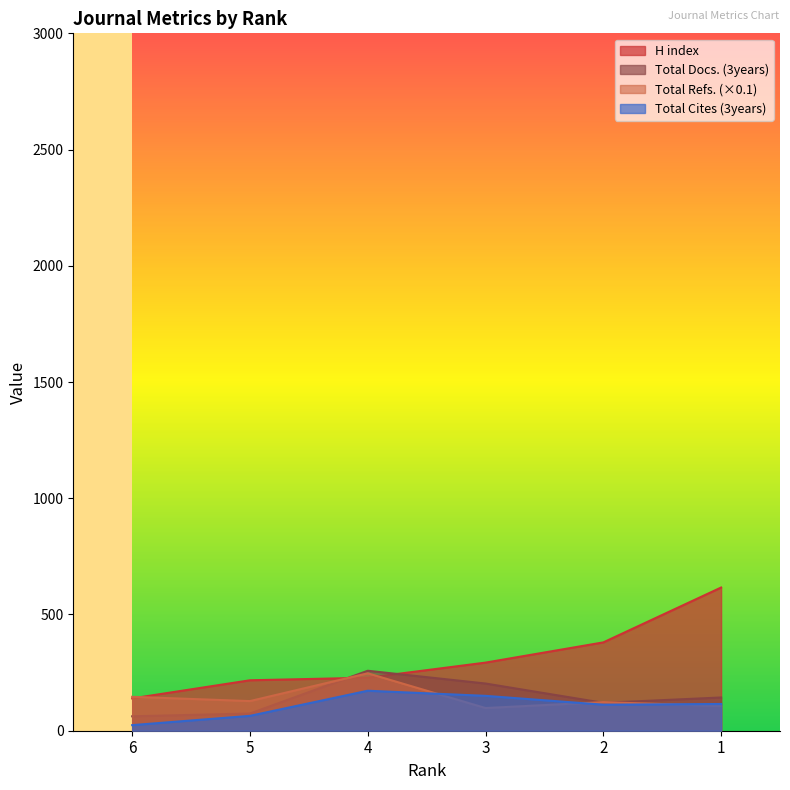

Rank the series at 3 from highest to lowest value.

H index, Total Docs. (3years), Total Cites (3years), Total Refs. (×0.1)